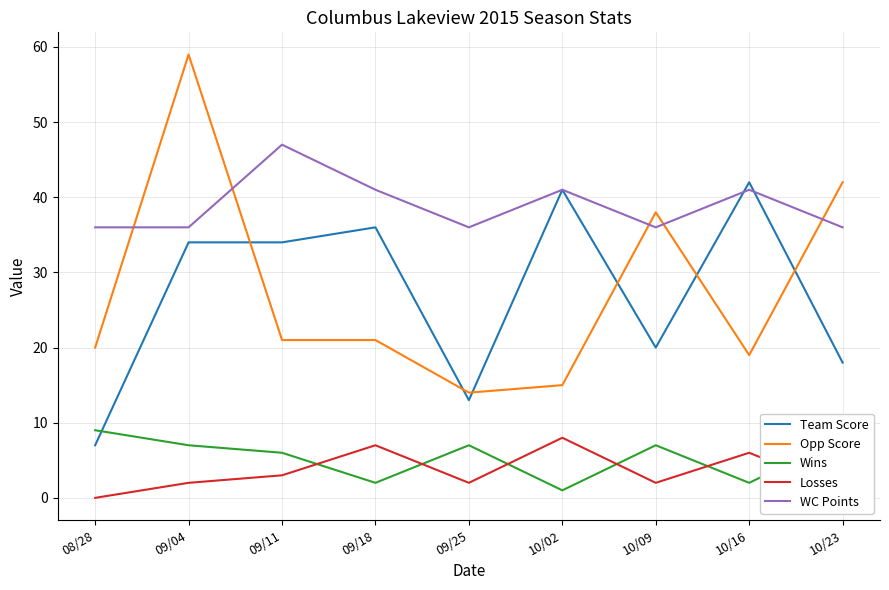

True or false: Opp Score and Wins cross at least once.

False